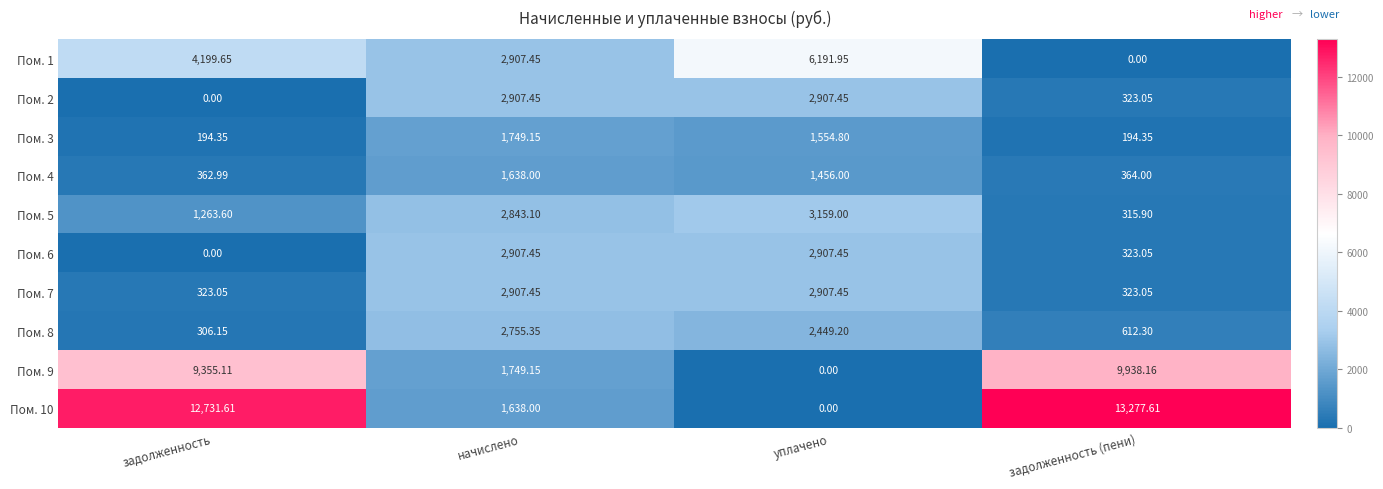

At which label does Пом. 2 reach its minimum?

задолженность